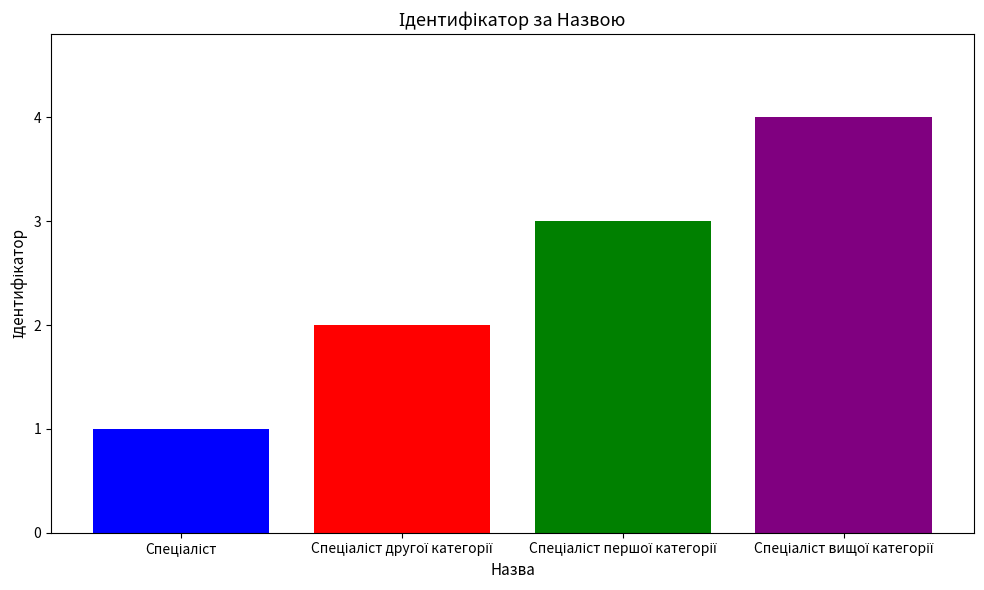

What is the sum of all values?

10